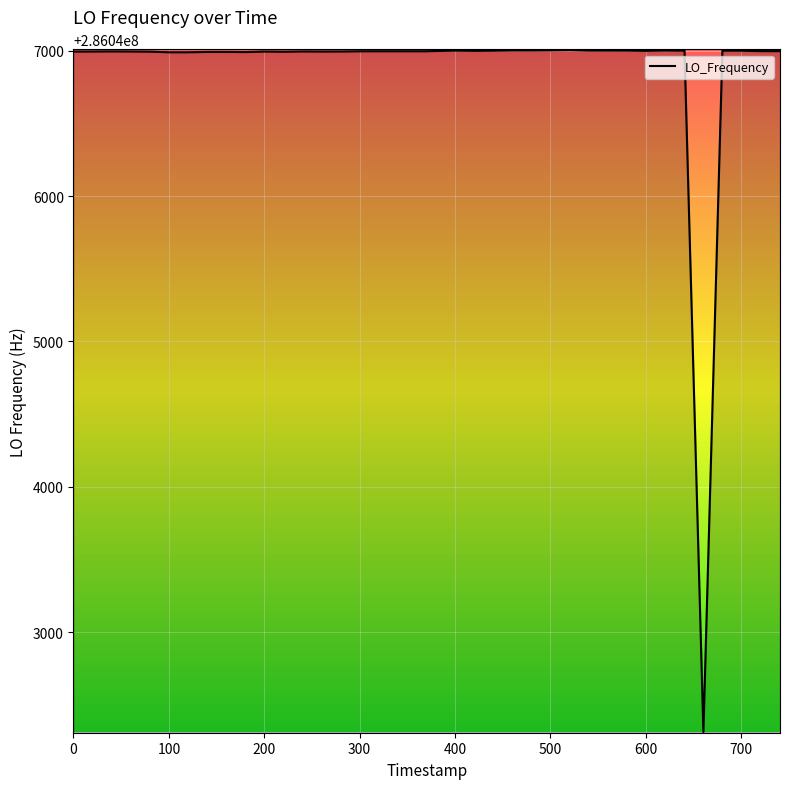

What is the difference between the maximum and minimum values?

4690.4